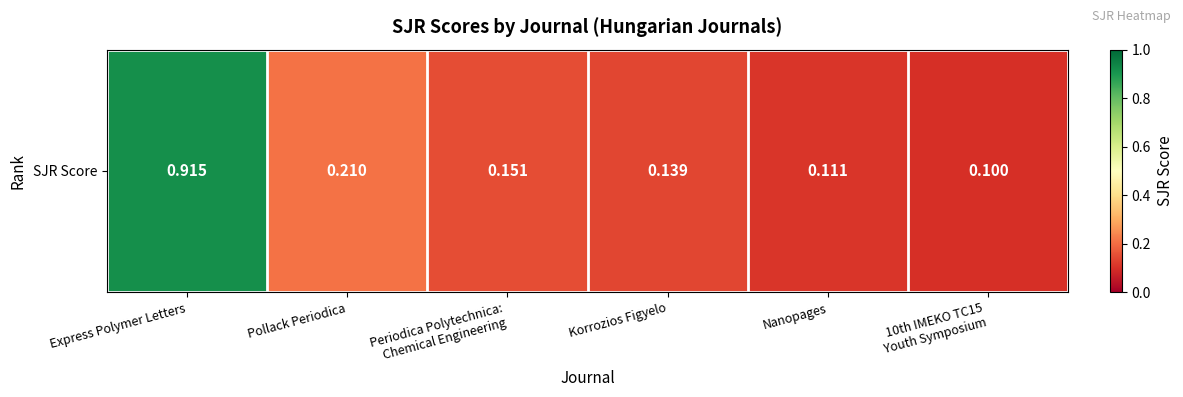

Reading left to right, list all the values displayed in this chart.

0.9	0.2	0.2	0.1	0.1	0.1